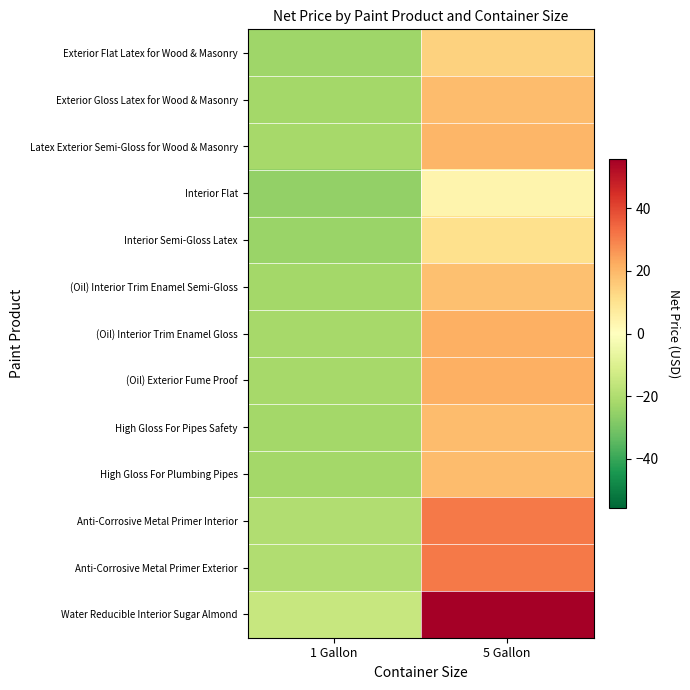

How many series are shown in this chart?

13